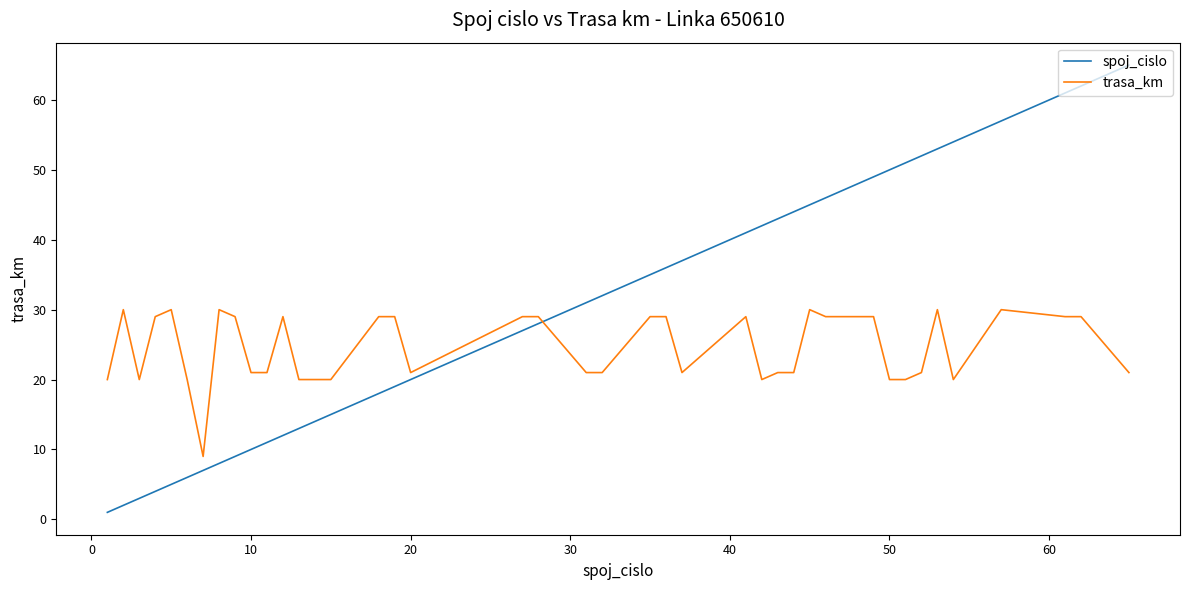

Which series ends up on top after the final intersection of trasa_km and spoj_cislo?

spoj_cislo